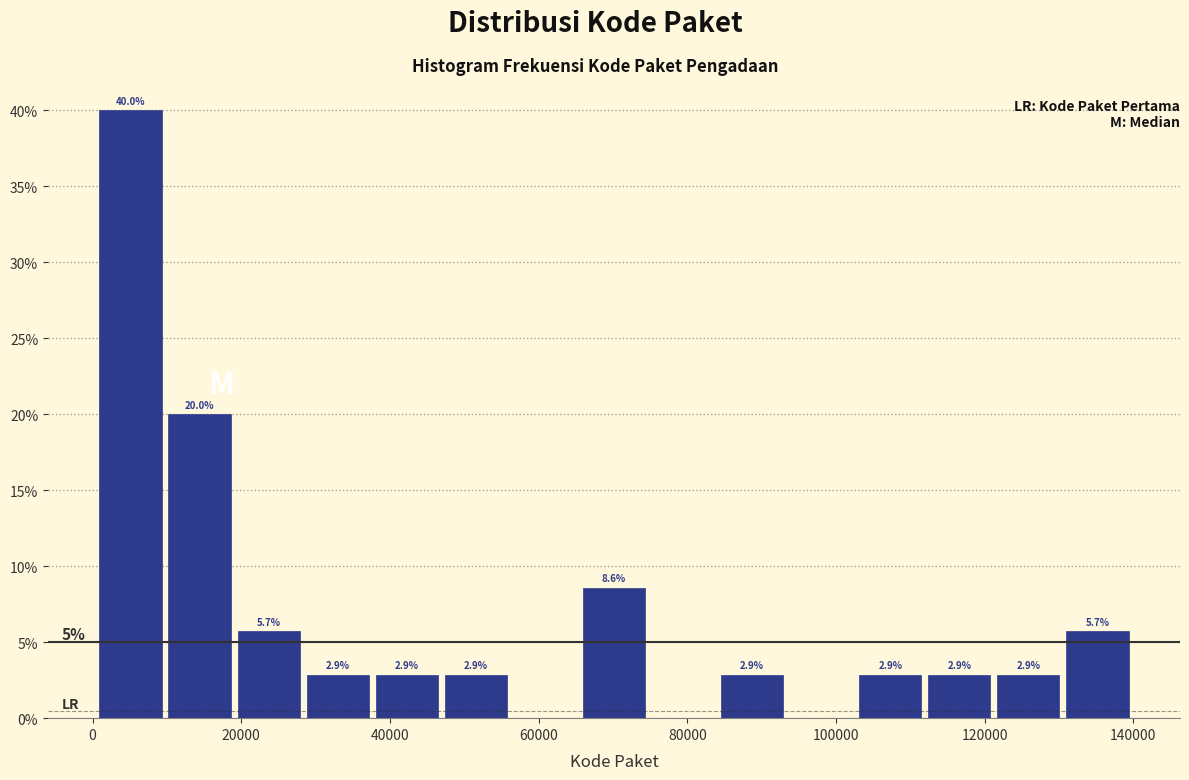

Which range on the x-axis has the tallest bar?

0 to 10000